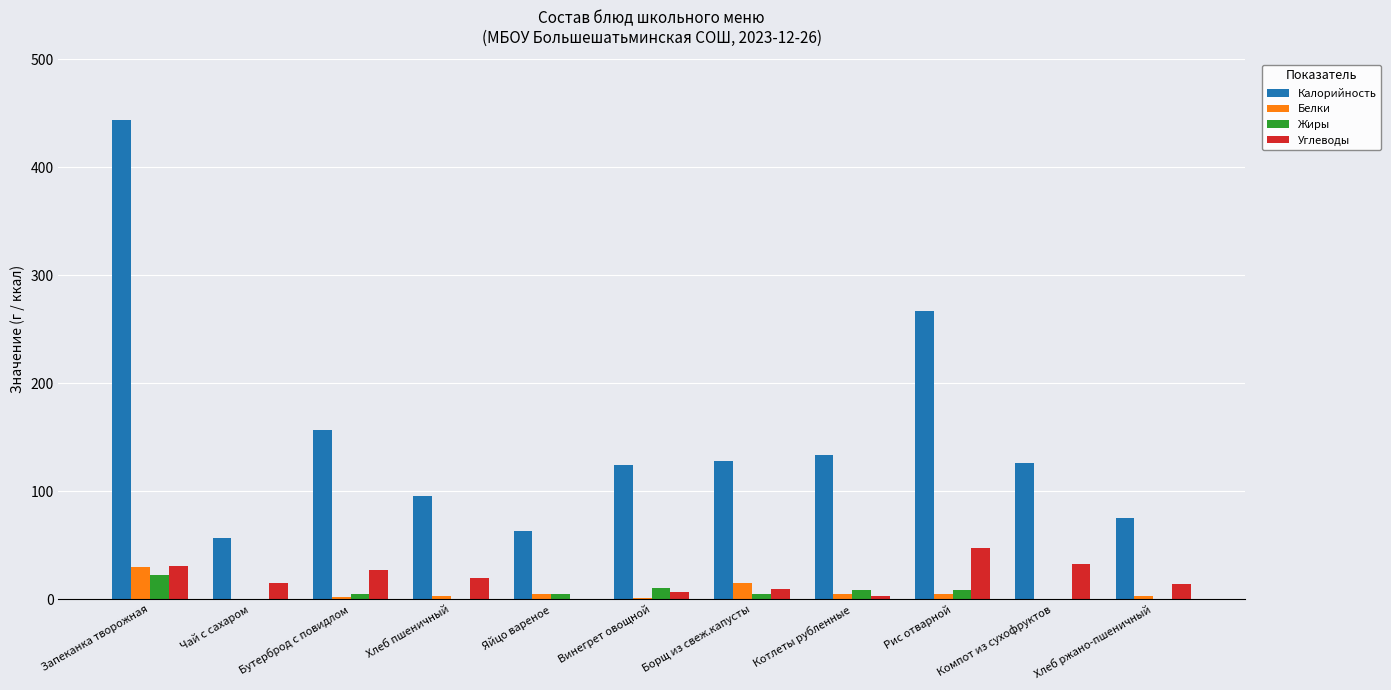

True or false: Калорийность has a value of 56.9 at Чай с сахаром.

True